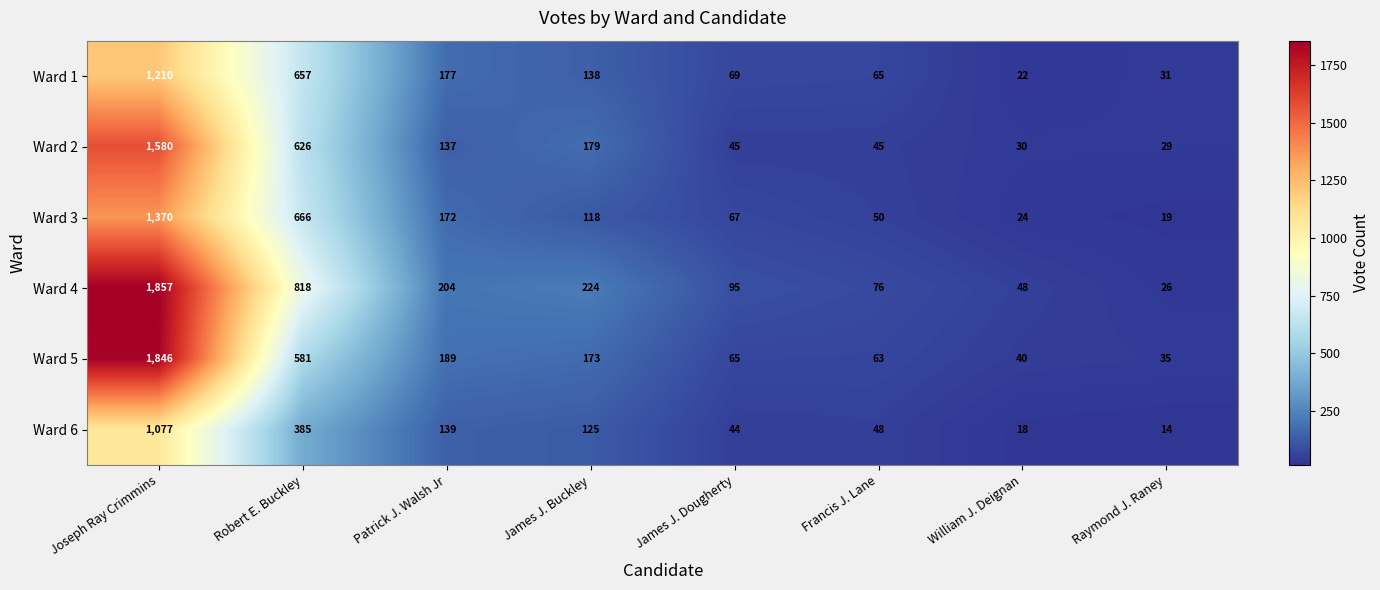

How many series are shown in this chart?

6